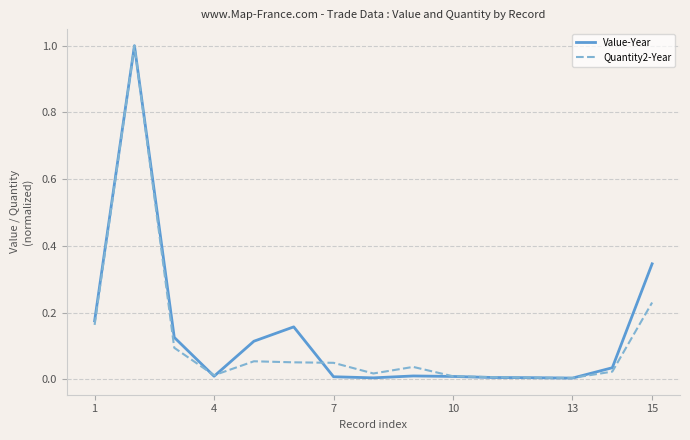

What is the maximum value for Quantity2-Year?

1.0